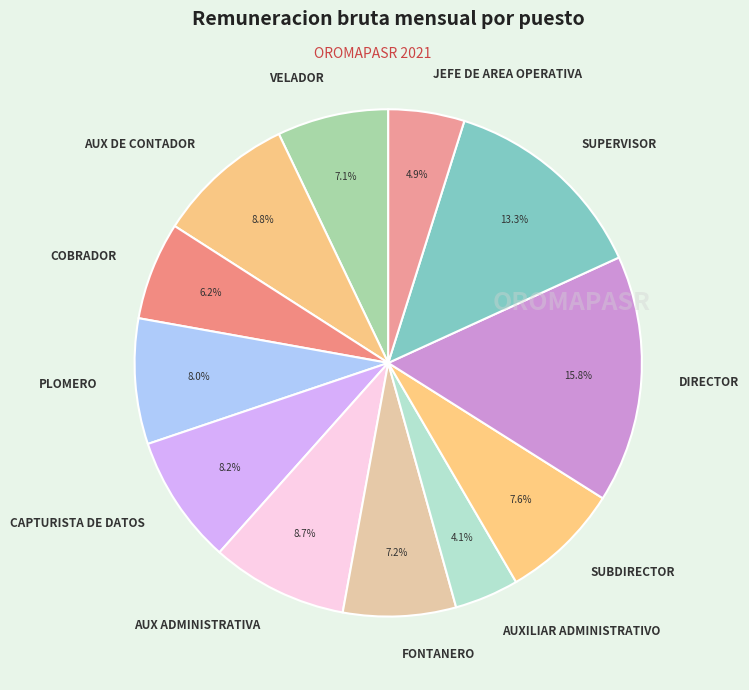

Does PLOMERO account for over 50% of the chart?

No